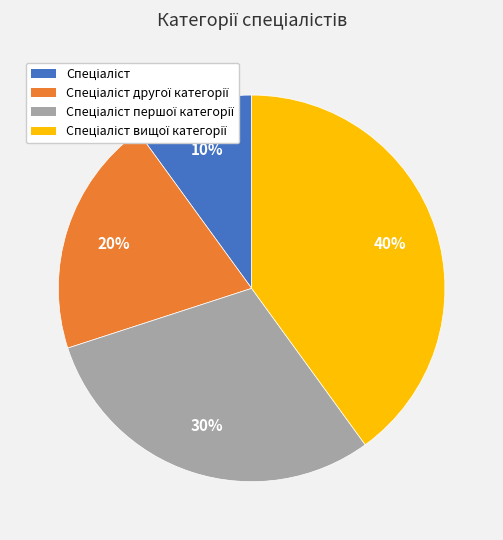

Is there any slice that represents more than half of the pie?

No